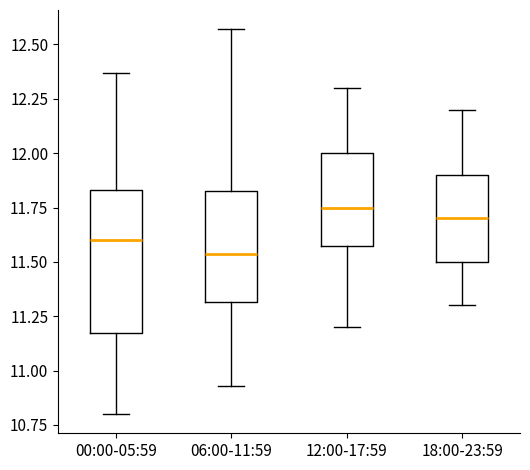

Reading left to right, read every box against the y-axis: the position of its median line, the range the box covers, and the ends of its whiskers. The values are not printed on the chart, so give them approximately, as read against the axis.

00:00-05:59: median 11.60, box 11.20 to 11.85, whiskers 10.80 to 12.35
06:00-11:59: median 11.55, box 11.30 to 11.85, whiskers 10.95 to 12.55
12:00-17:59: median 11.75, box 11.60 to 12.00, whiskers 11.20 to 12.30
18:00-23:59: median 11.70, box 11.50 to 11.90, whiskers 11.30 to 12.20